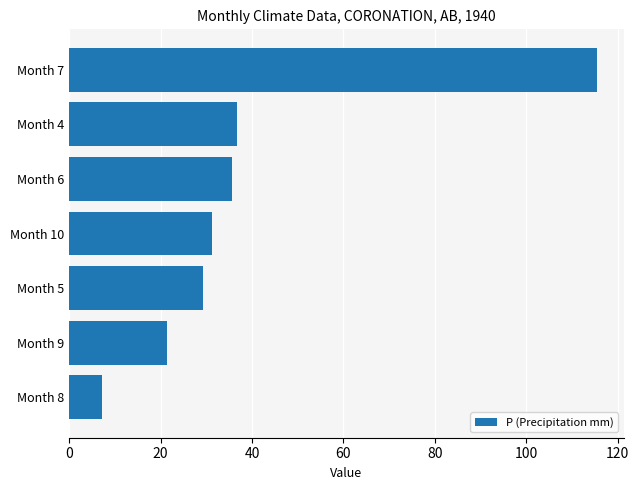

What is the change in value from Month 6 to Month 8?

-28.5